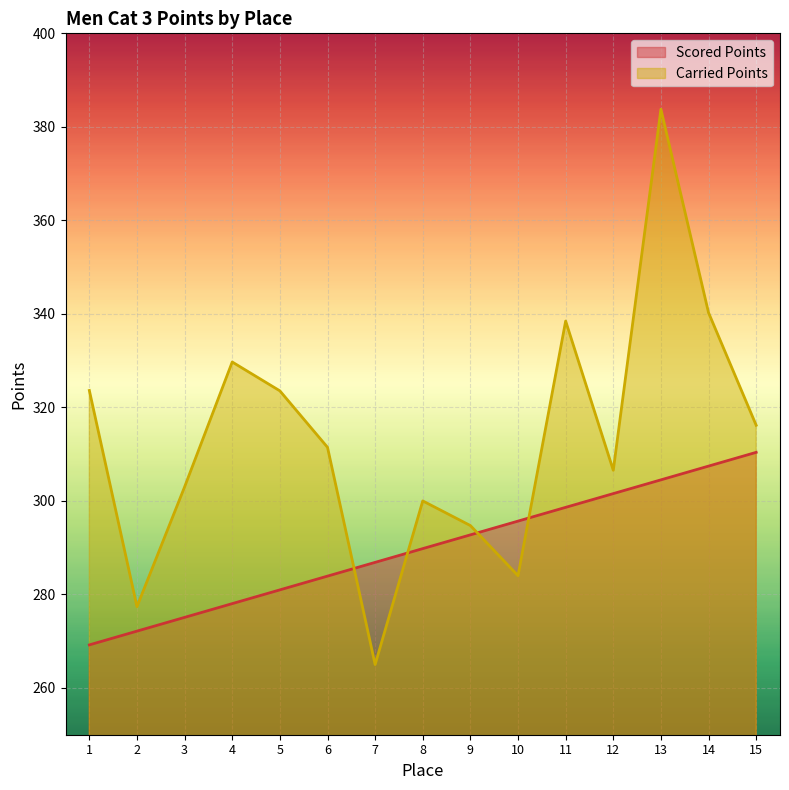

What is the lowest value of the Scored Points series?

269.2